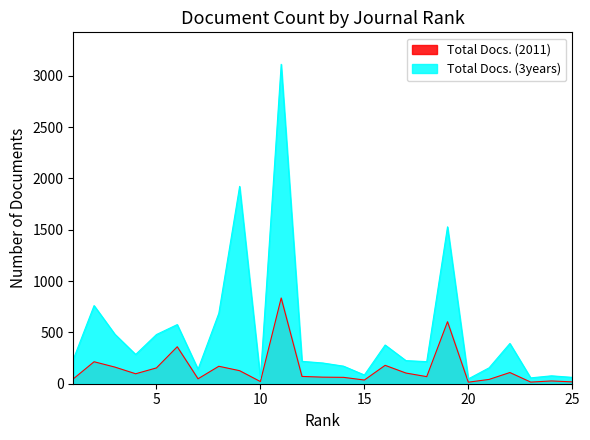

Reading left to right, list all the values displayed in this chart.

Total Docs. (2011): 47	214	162	97	154	360	48	170	127	21	835	71	64	62	36	179	104	69	604	15	42	109	16	27	18
Total Docs. (3years): 237	761	482	285	479	576	141	686	1922	53	3111	218	202	171	85	377	225	215	1528	47	155	392	57	77	62